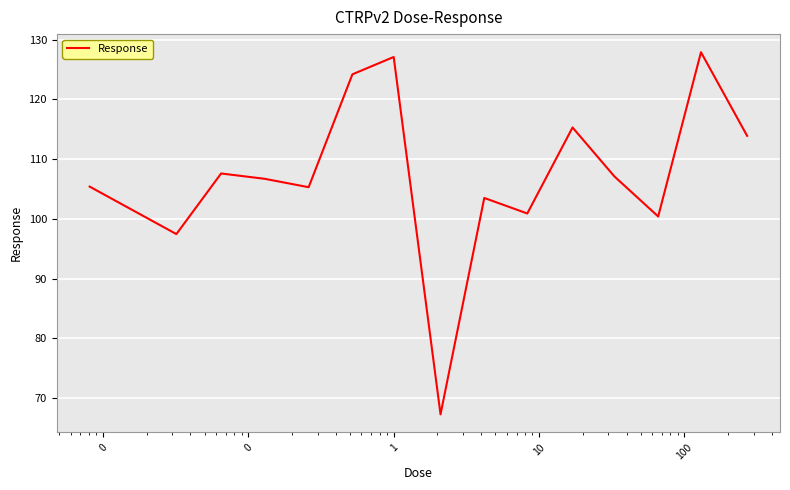

What is the difference between the maximum and minimum values?

60.6